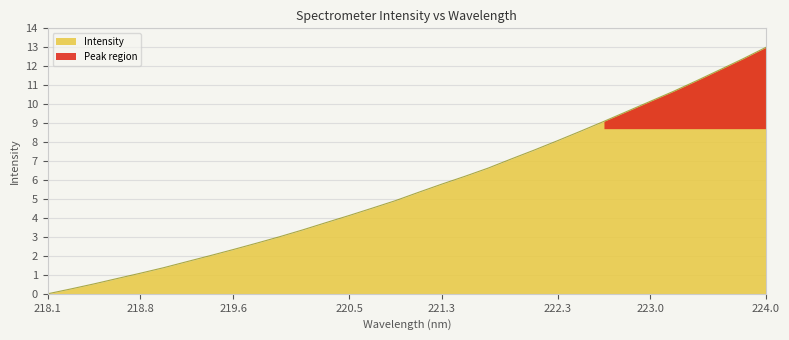

The chart shows a value of 2.7 at 219.7801. True or false?

True